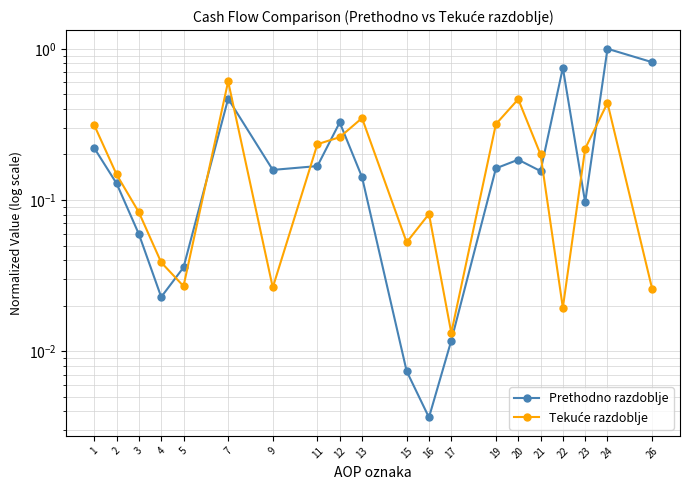

How many interior local peaks does the Tekuće razdoblje series have?

5